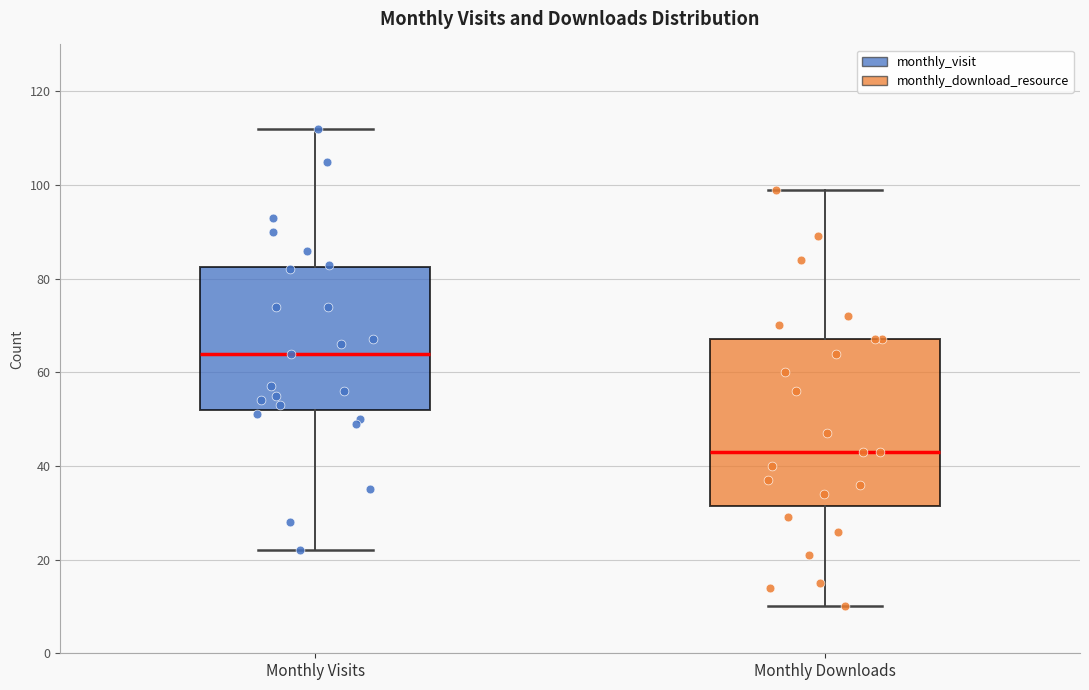

Which box has the highest median line?

Monthly Visits